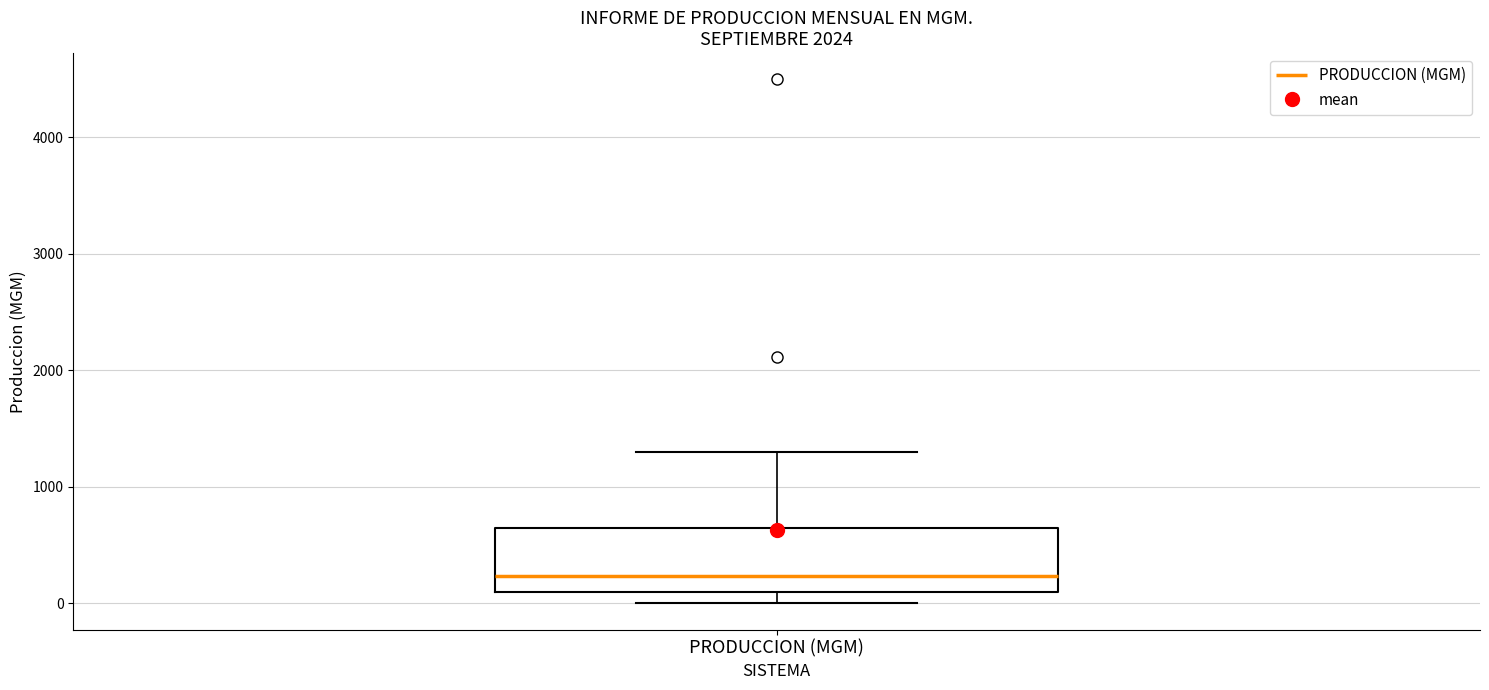

Where is the lower edge of the box for PRODUCCION (MGM) on the y-axis? The values are not printed on the chart, so give them approximately, as read against the axis.

100